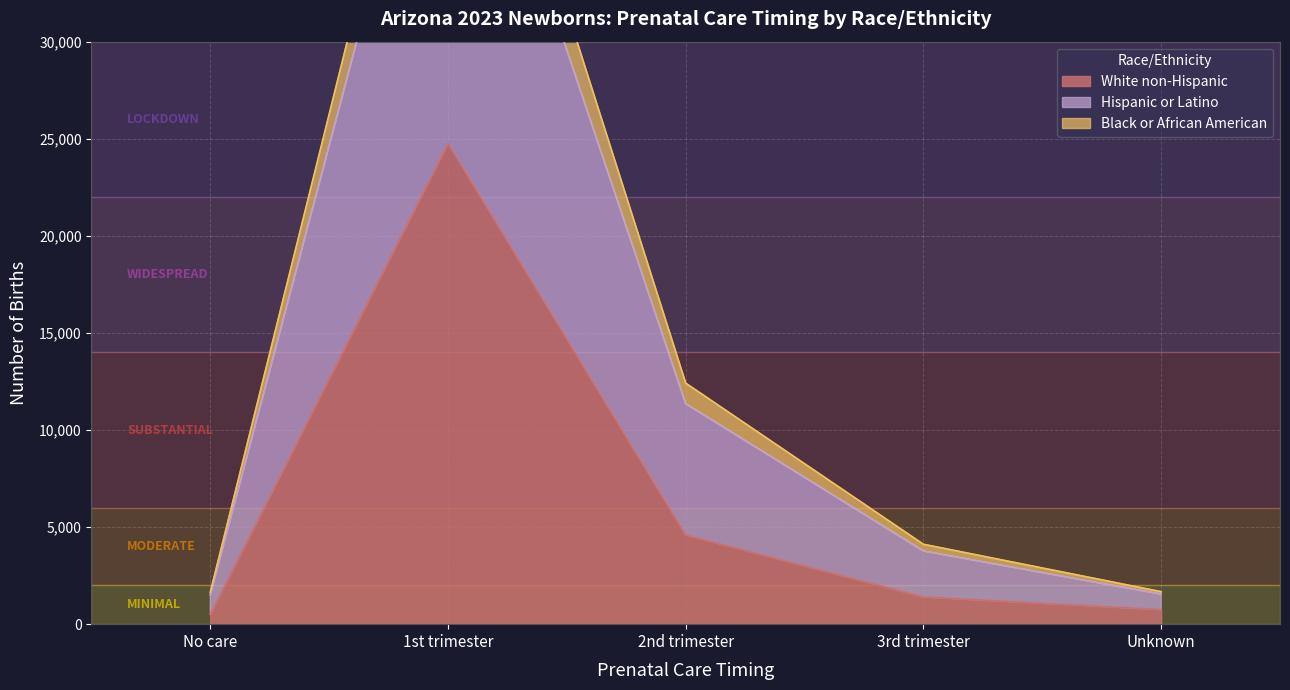

What is the maximum value for White non-Hispanic?

24778